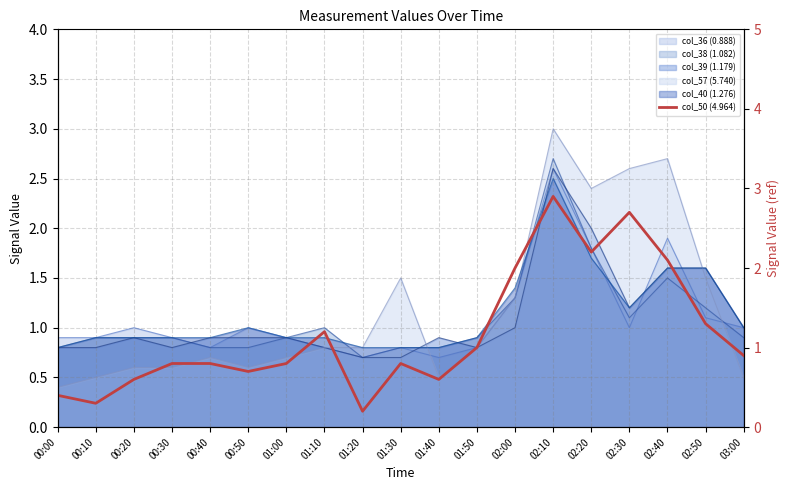

Rank the categories by value from lowest to highest.

01:20, 00:10, 00:00, 00:20, 01:40, 00:50, 00:30, 00:40, 01:00, 01:30, 03:00, 01:50, 01:10, 02:50, 02:00, 02:40, 02:20, 02:30, 02:10